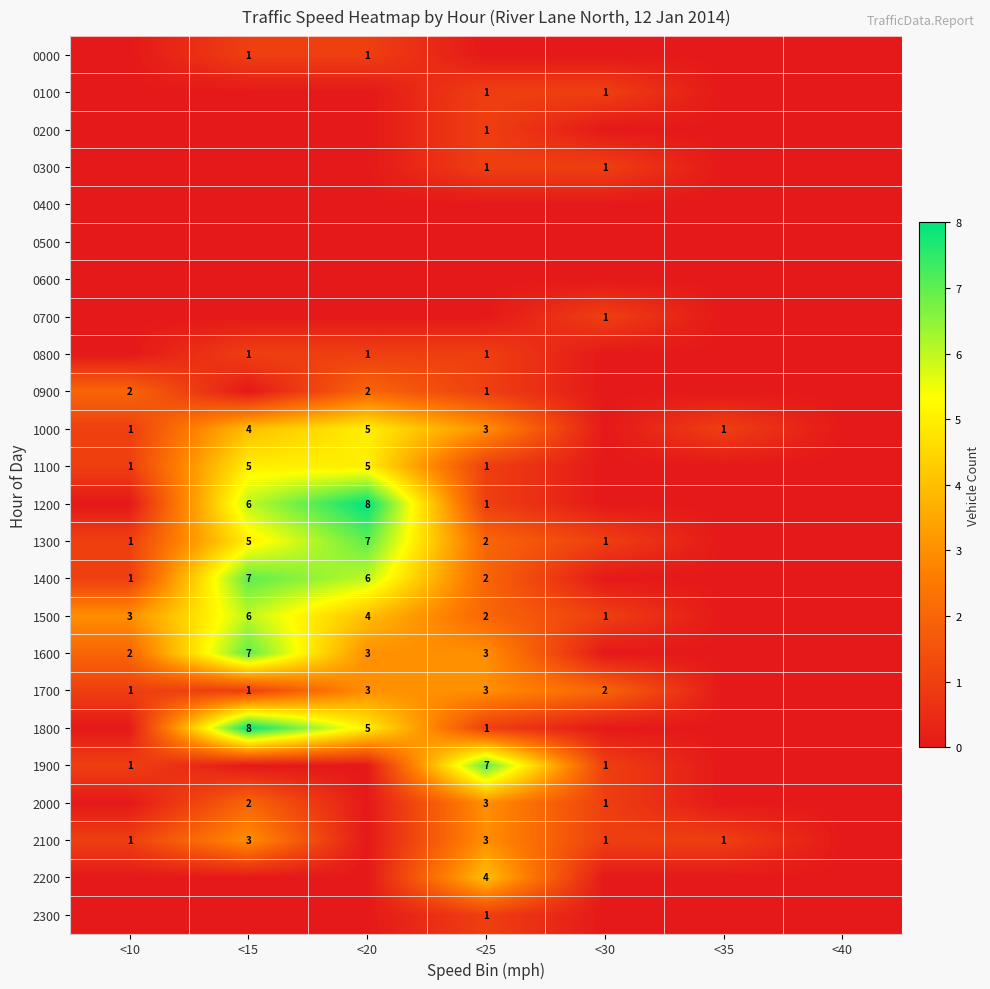

The value of 1300 at <10 is 1. True or false?

True